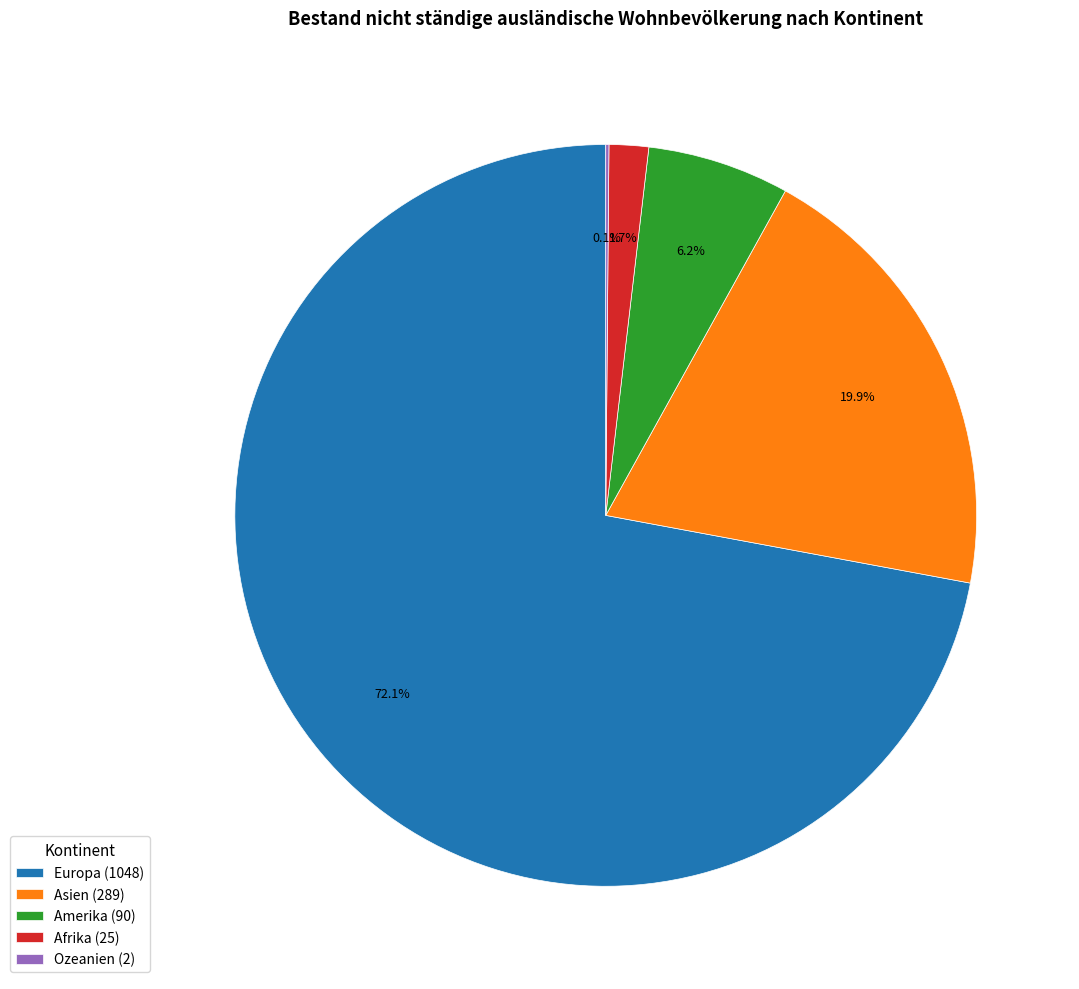

Does any single category account for the majority?

Yes